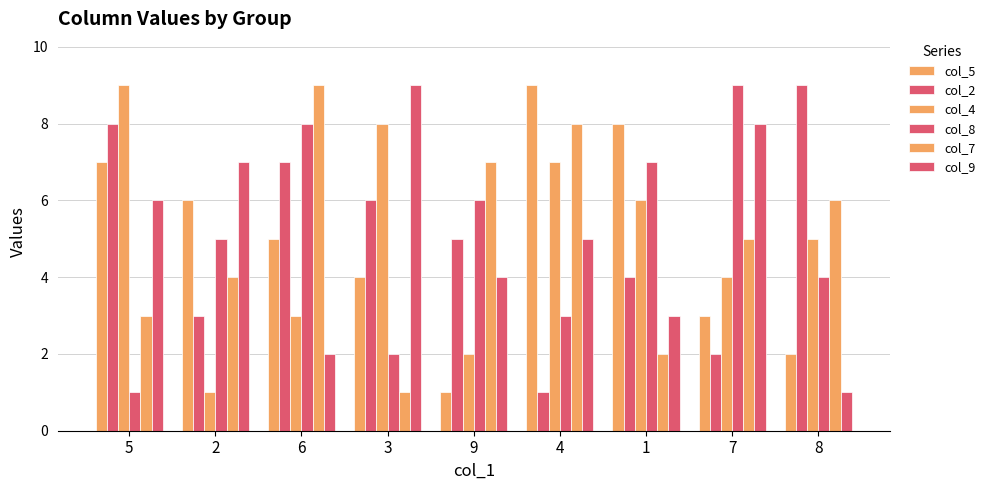

The value of col_8 at 6 is 2. True or false?

False